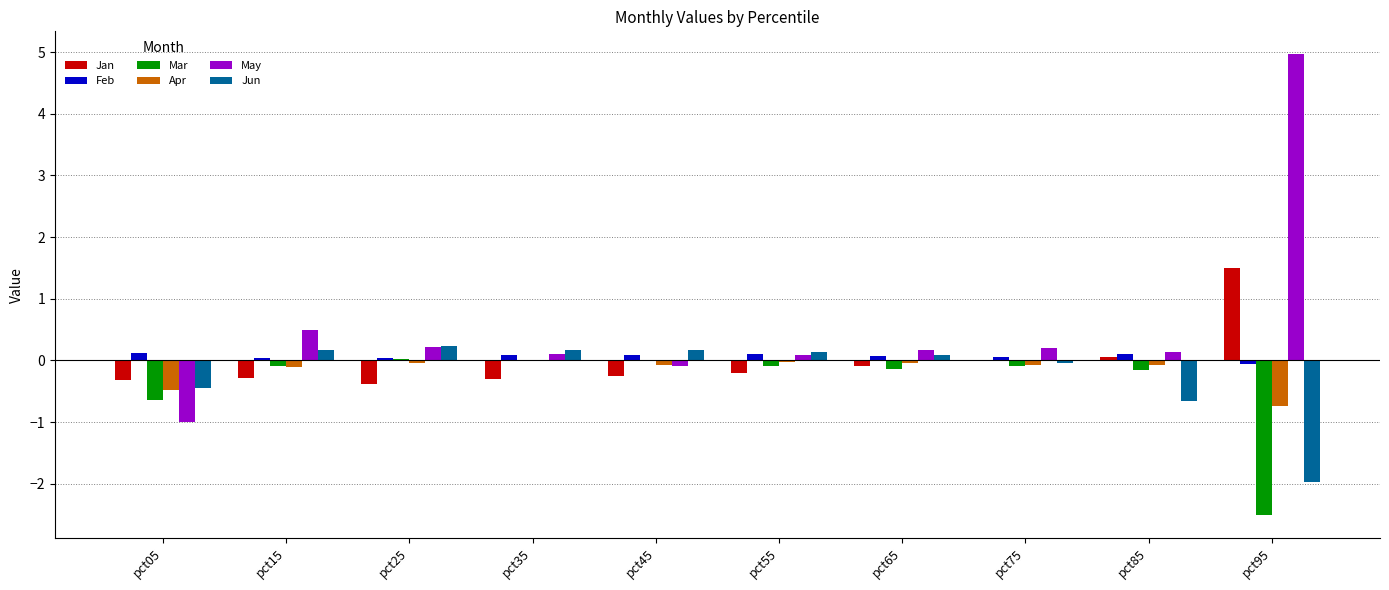

Does the chart contain stacked bars?

No